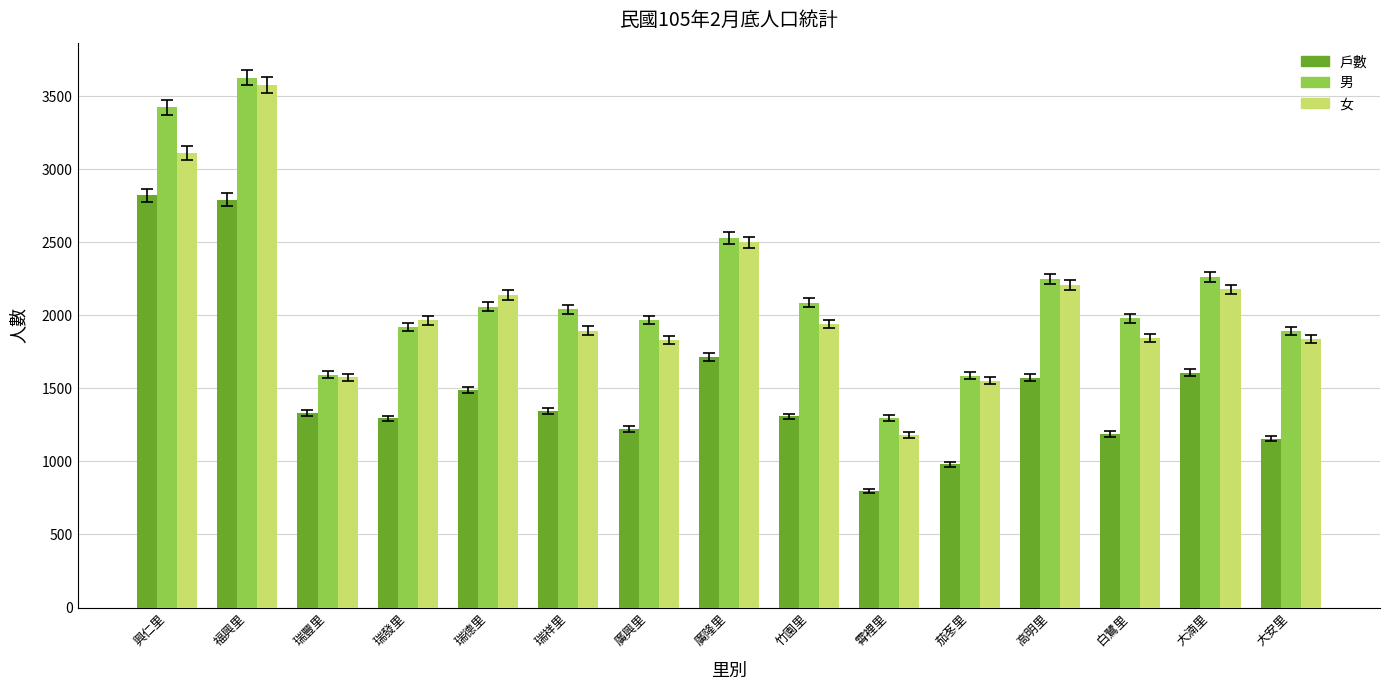

Count the number of data series in this chart.

3